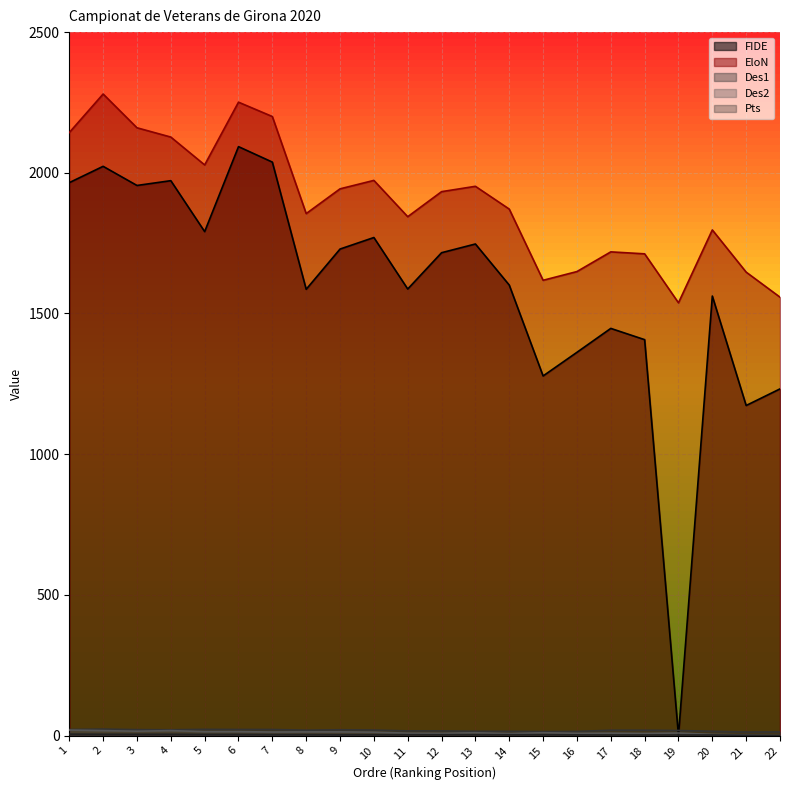

Is it true that Des2 equals 7.5 at 18?

True